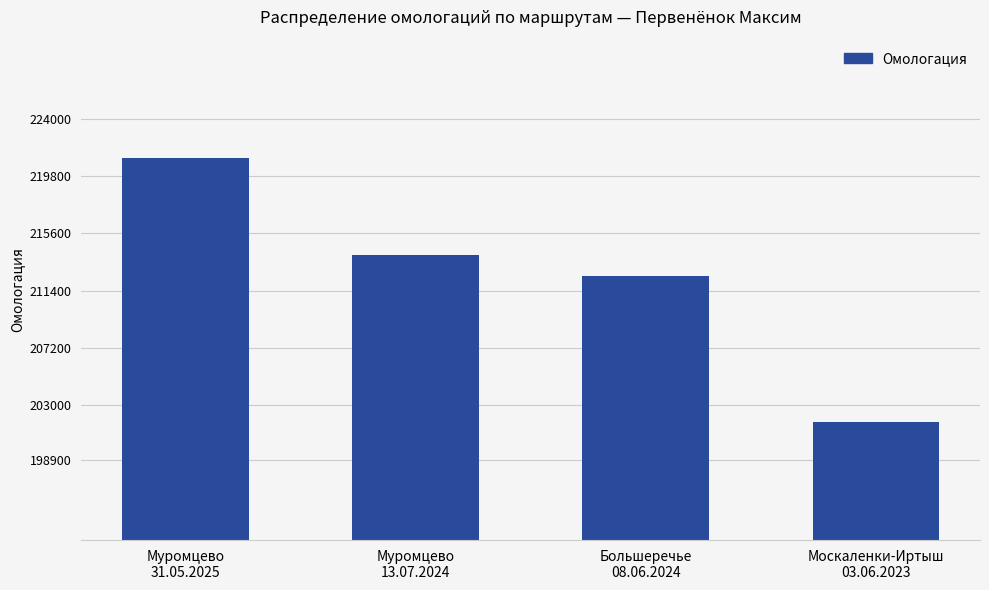

What is the change in value from Муромцево
13.07.2024 to Москаленки-Иртыш
03.06.2023?

-12223